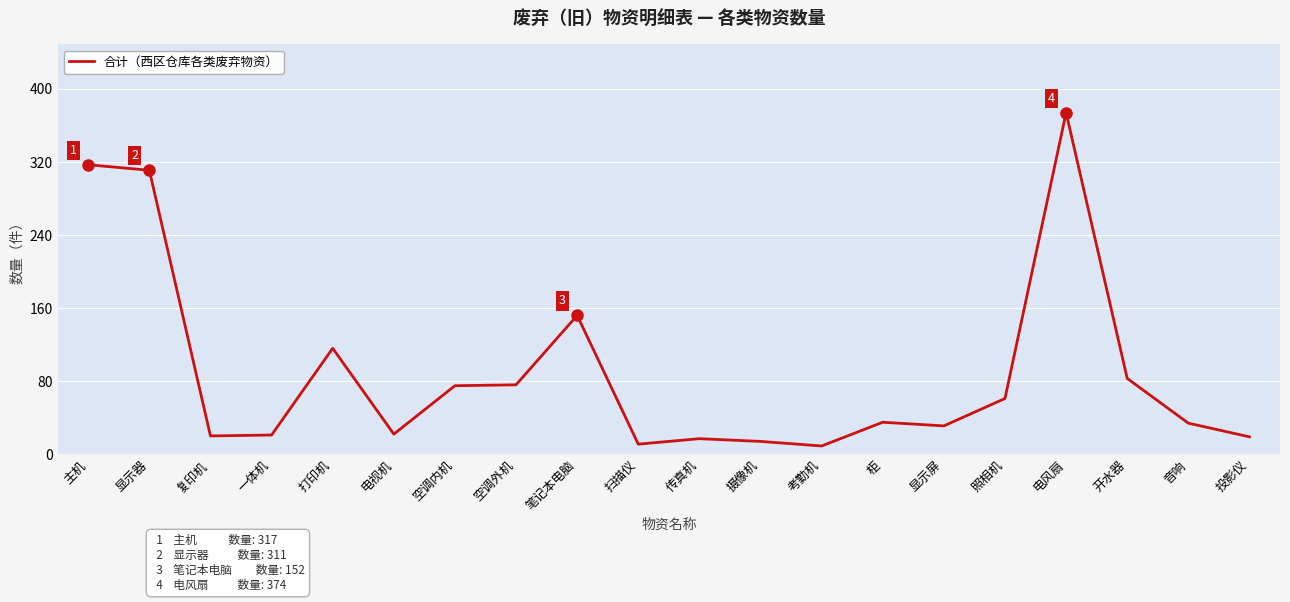

What is the sum of the values at 开水器 and 笔记本电脑?

235